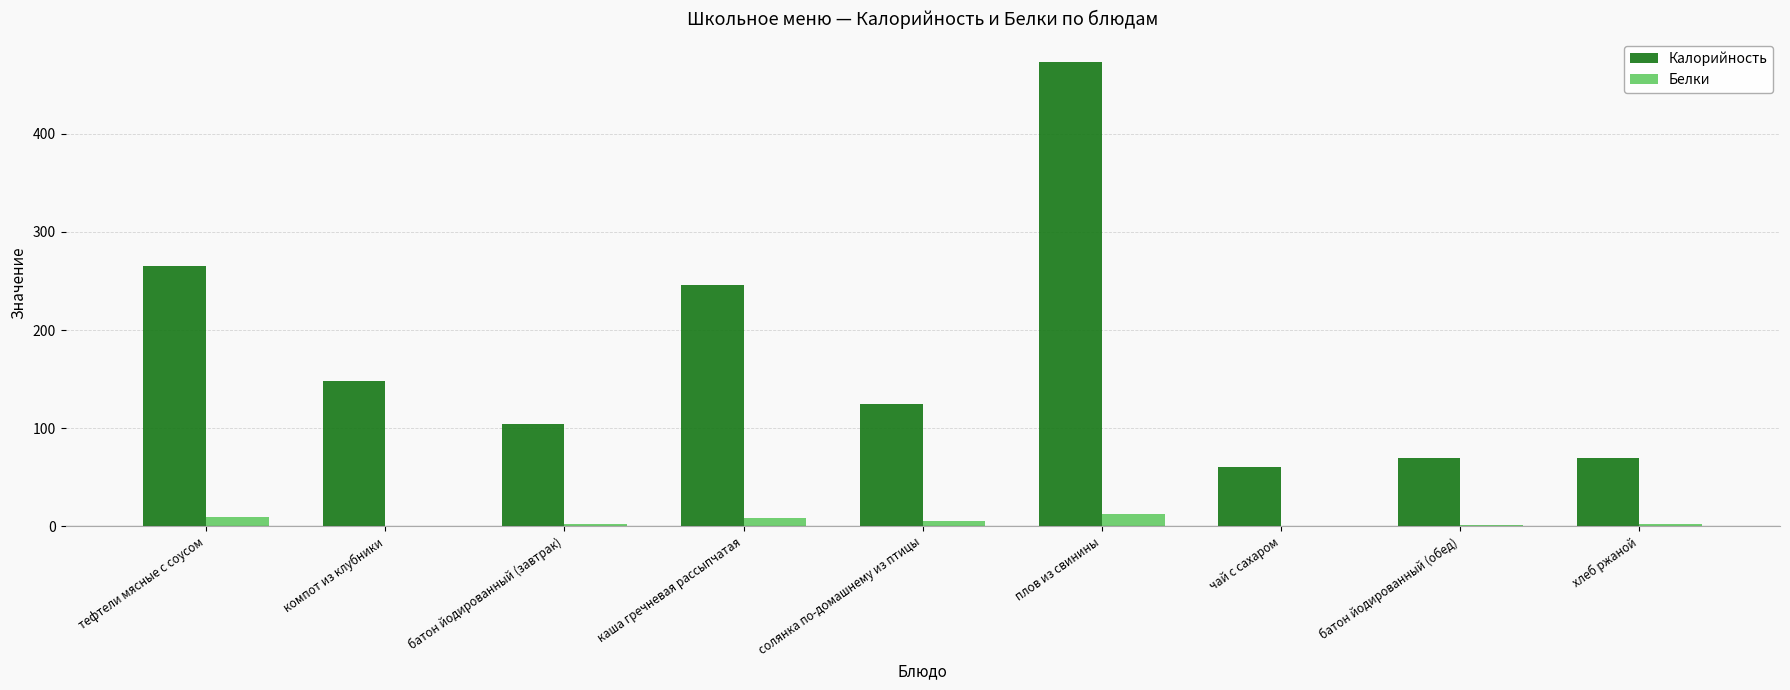

Which label corresponds to the largest value in the chart?

плов из свинины